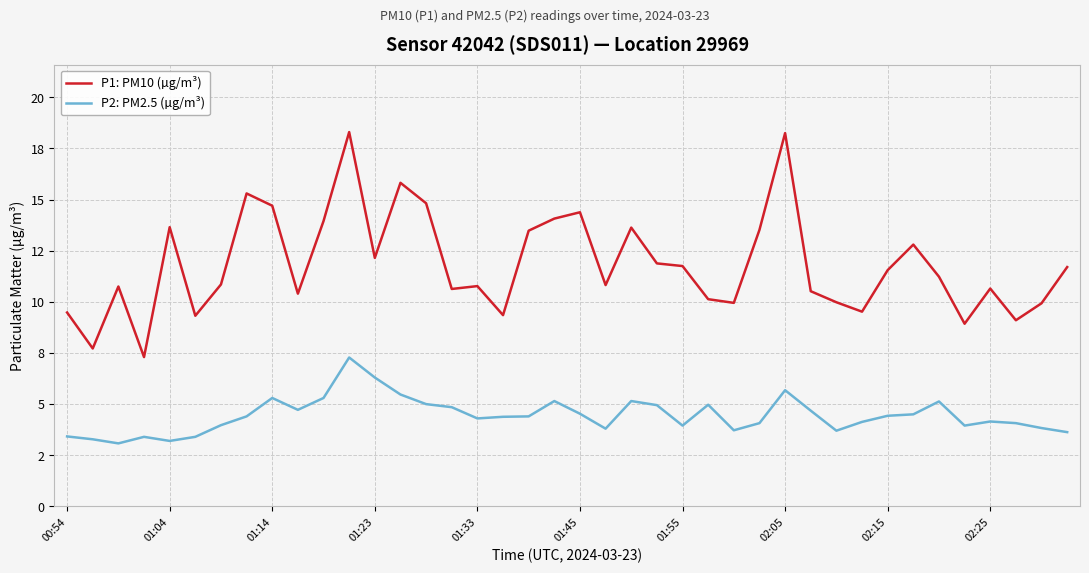

Which series has the largest total across all categories?

P1: PM10 (µg/m³)